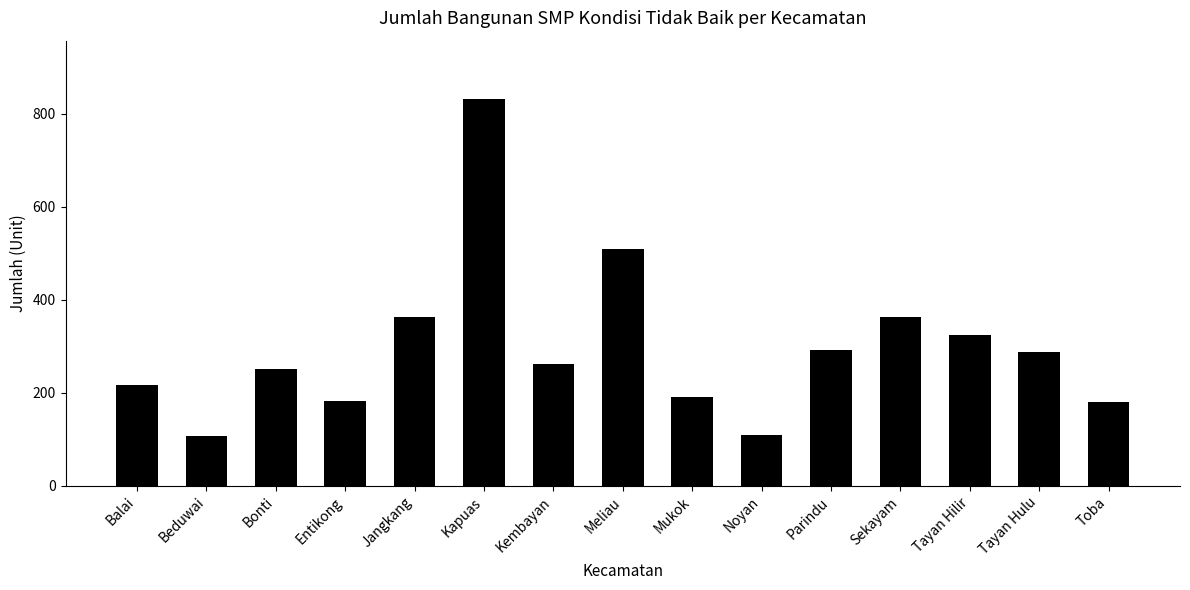

What is the label of the 2nd bar from the right?

Tayan Hulu